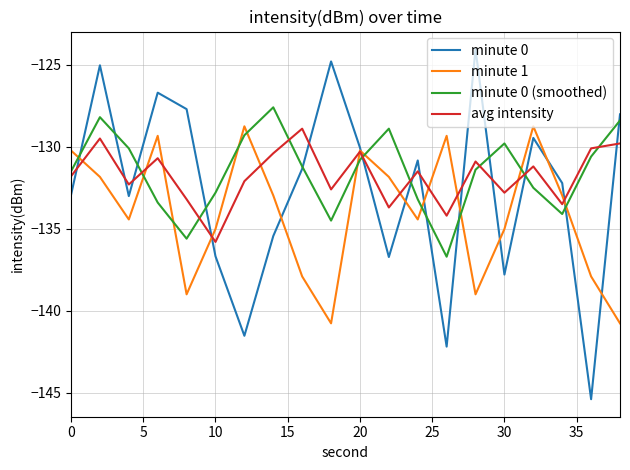

In minute 0 (smoothed), how many points are higher than both neighbors (excluding endpoints)?

4